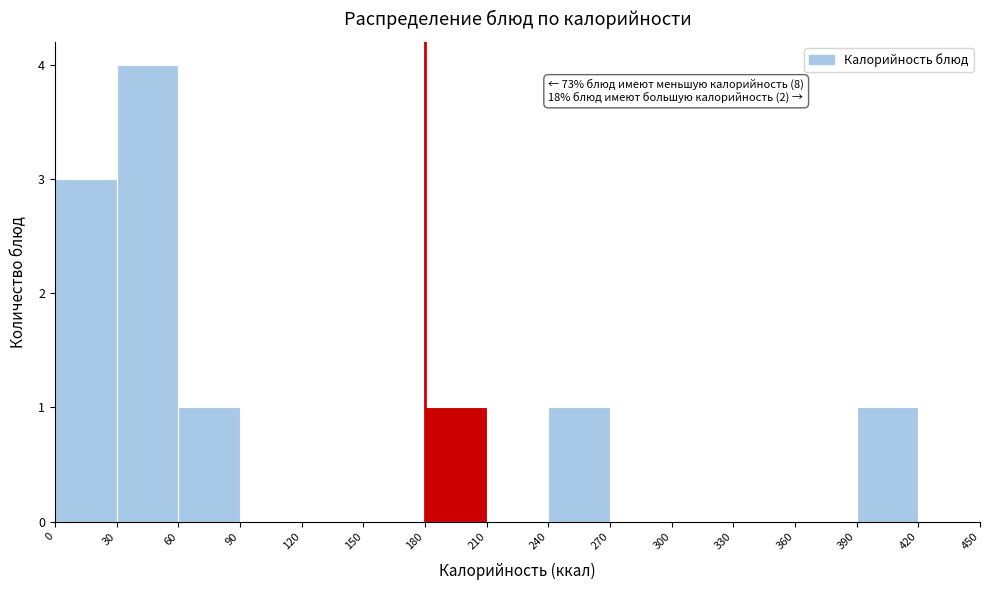

Over which range of the x-axis is the bar tallest?

30 to 60